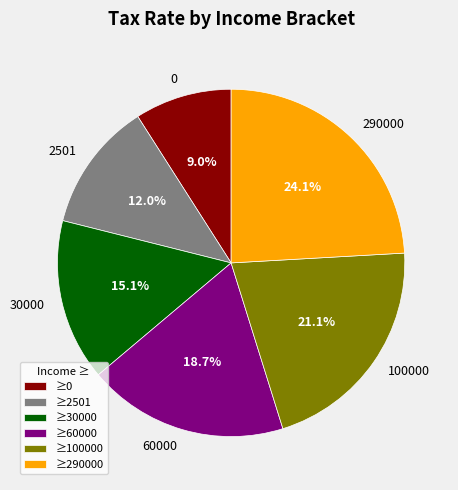

To the nearest percent, what percentage of the pie is 0?

9%